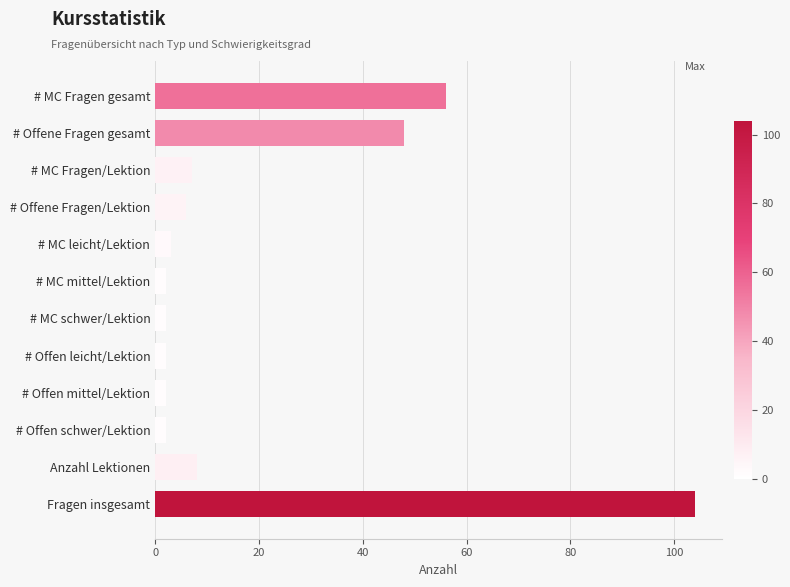

What is the ratio of the value at # Offene Fragen gesamt to the value at # MC leicht/Lektion?

16.0